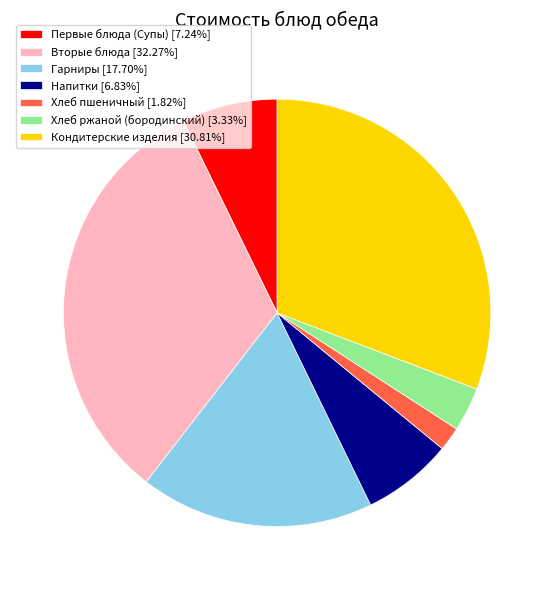

True or false: Хлеб пшеничный accounts for 2% of the total.

True